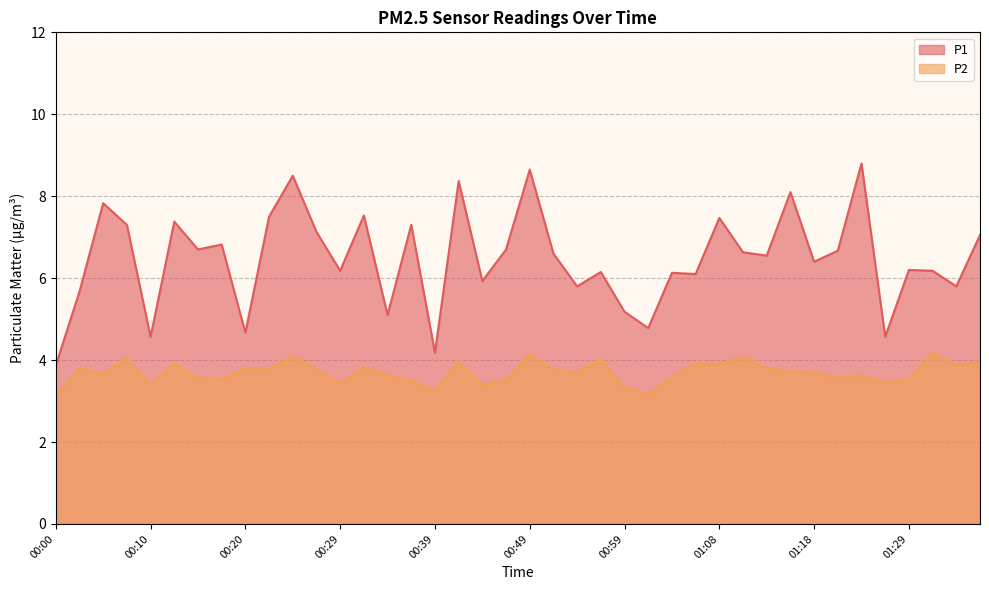

Which has a higher value, 00:27 or 00:37?

00:37